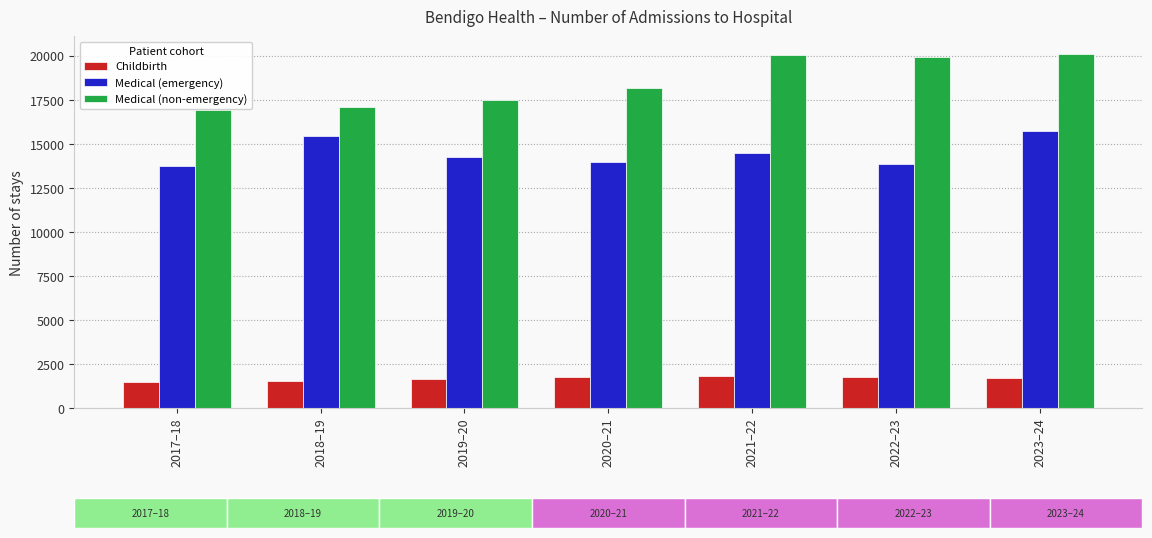

Are the bars grouped side by side (vs. stacked)?

Yes